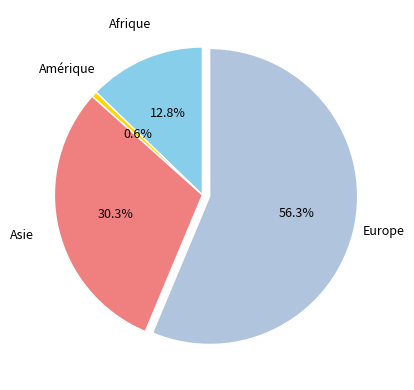

To the nearest percent, what portion does Asie represent?

30%